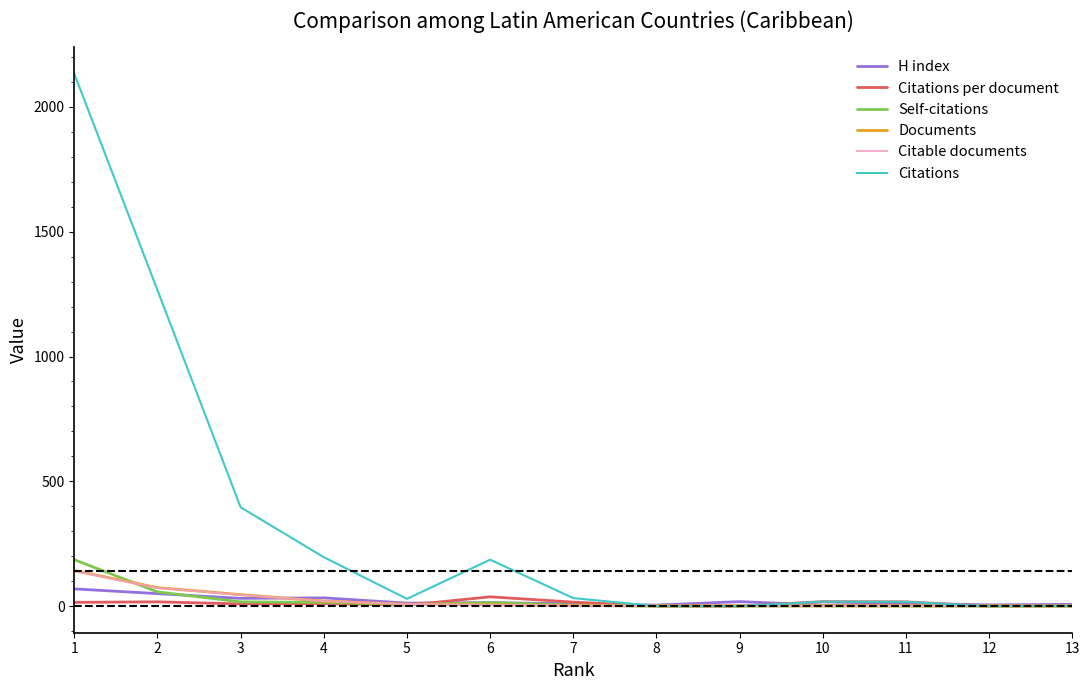

At how many categories does at least one series exceed 109?

5